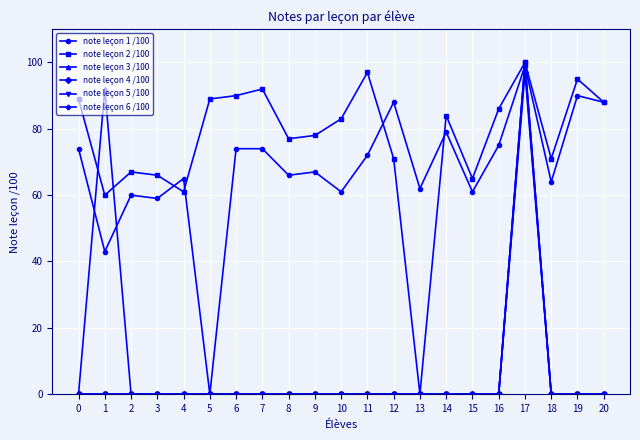

Between 6 and 13, which series saw the biggest shift?

note leçon 2 /100